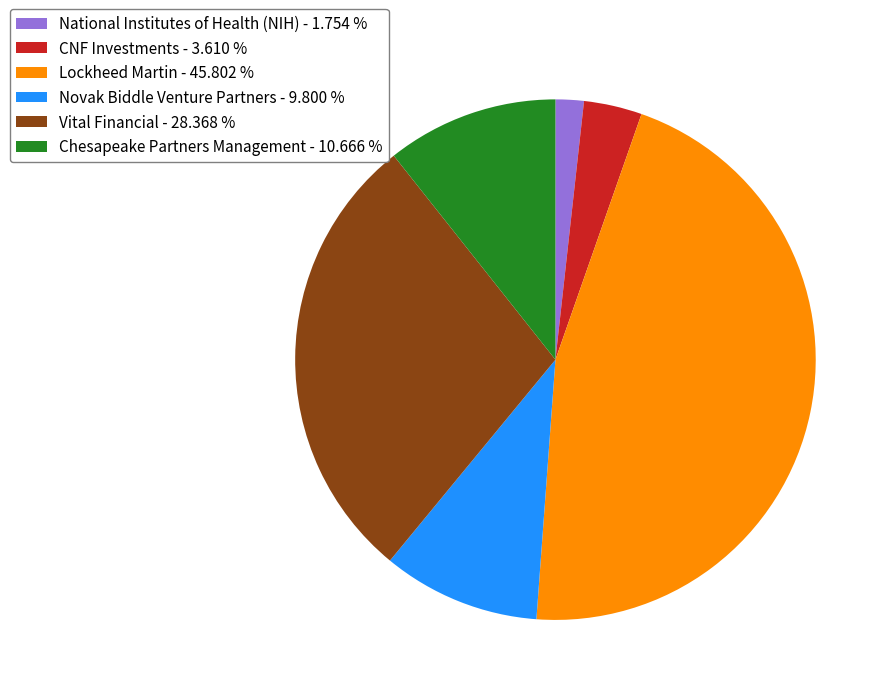

Which category has the smallest portion of the pie?

National Institutes of Health (NIH)